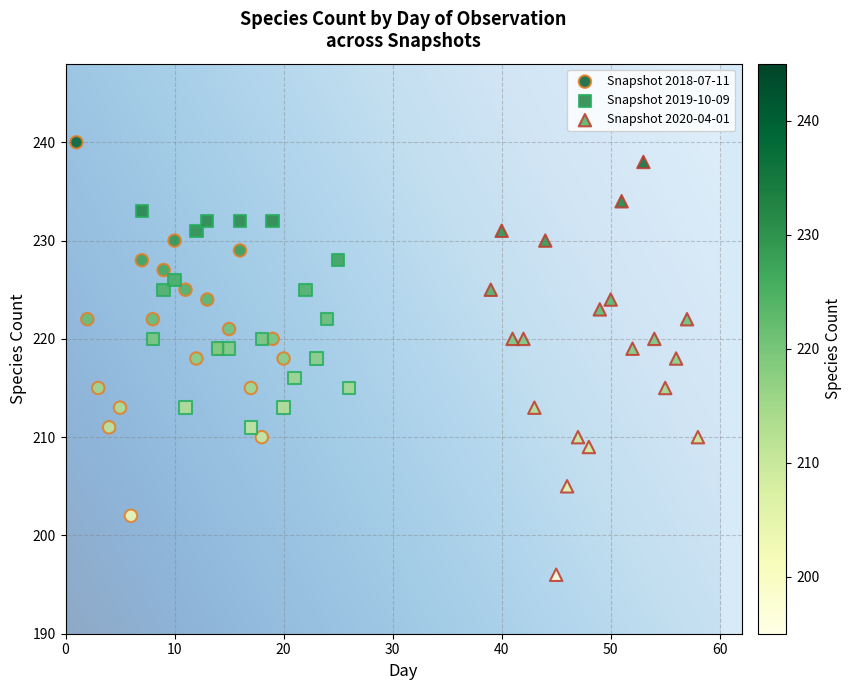

Which series reaches the minimum Y coordinate?

Snapshot 2020-04-01